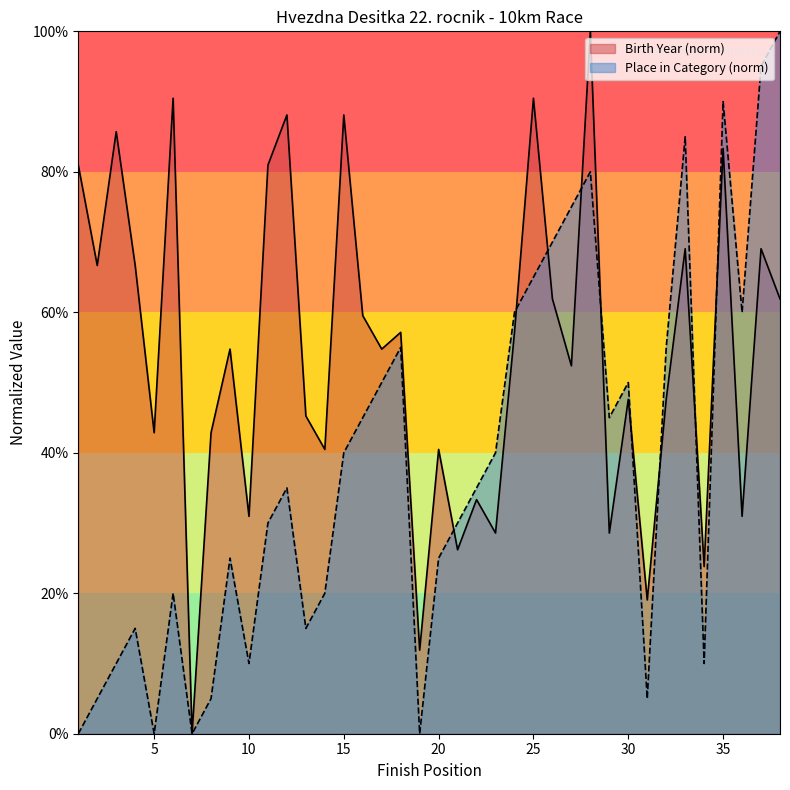

The value of Place in Category at 22 is 35.0. True or false?

True